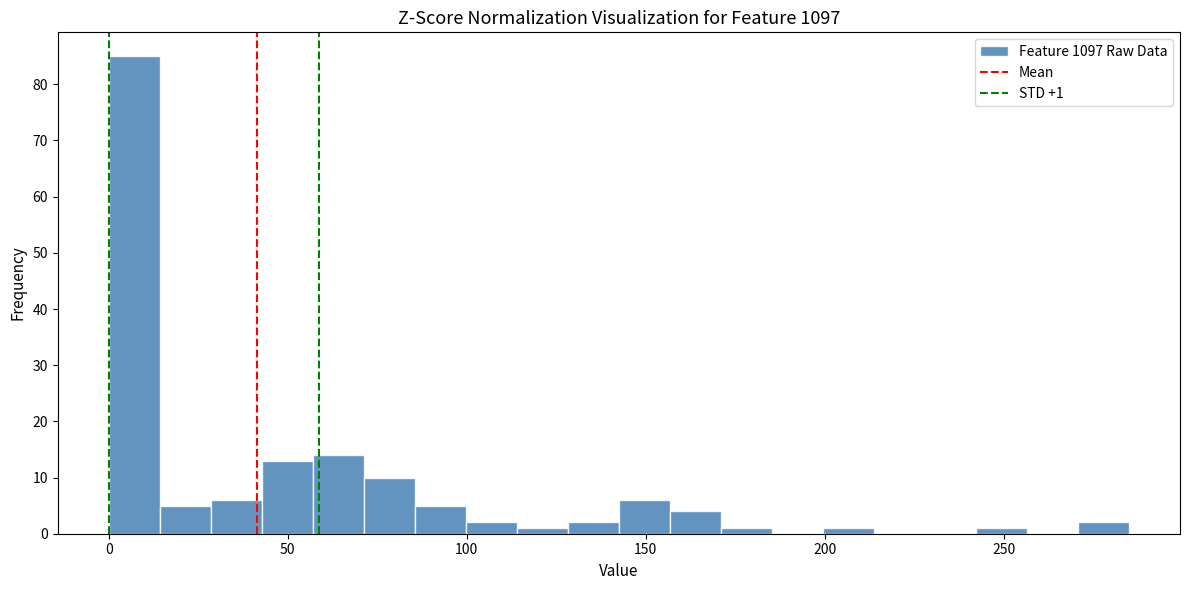

Read against the x-axis, roughly where is the centre of the tallest bar?

5